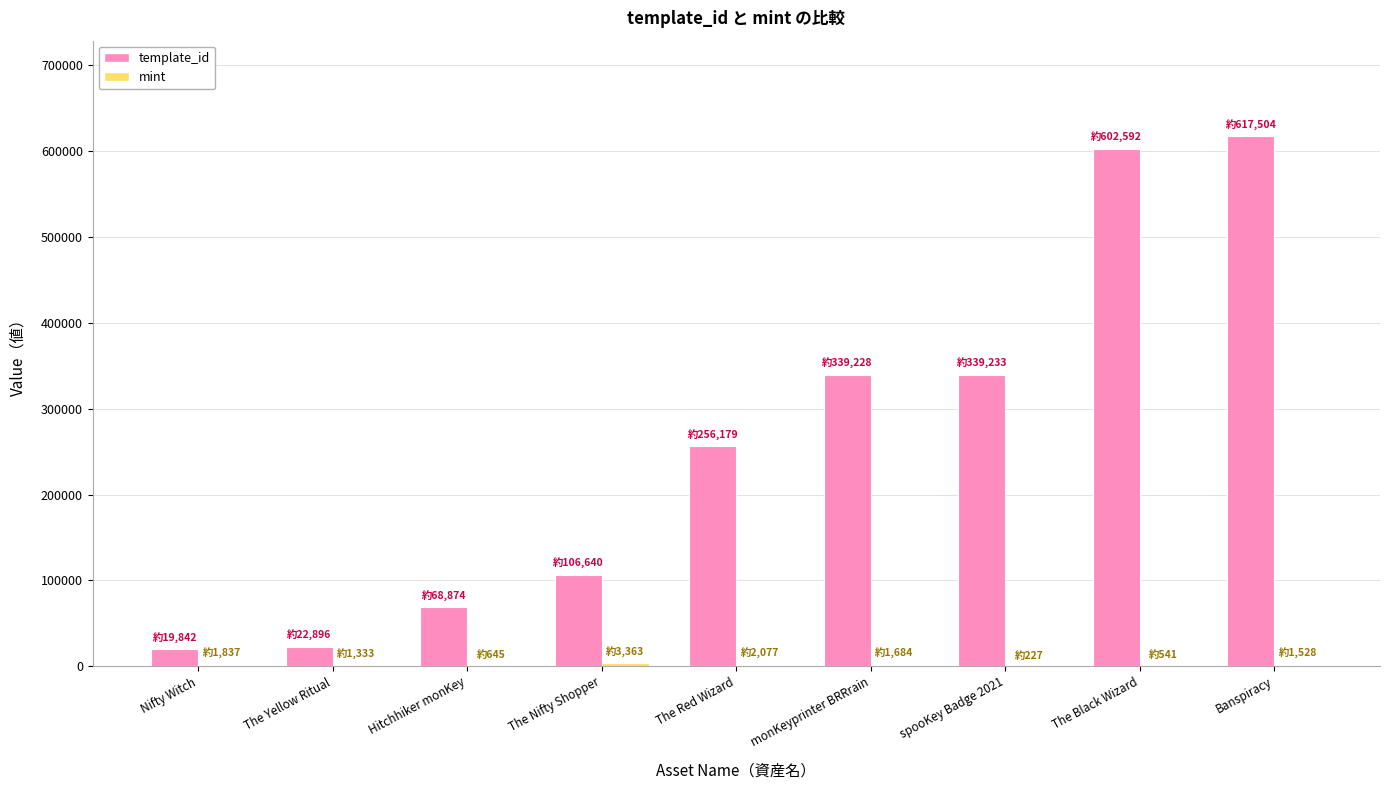

Does the chart contain stacked bars?

No